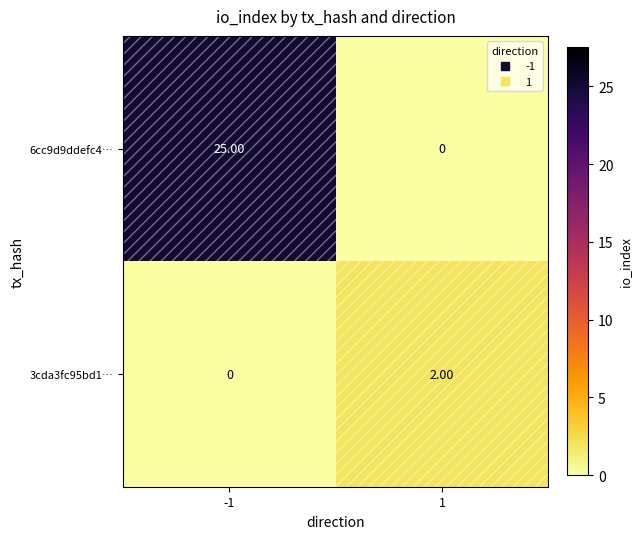

What is the spread (max minus min) of values at -1?

25